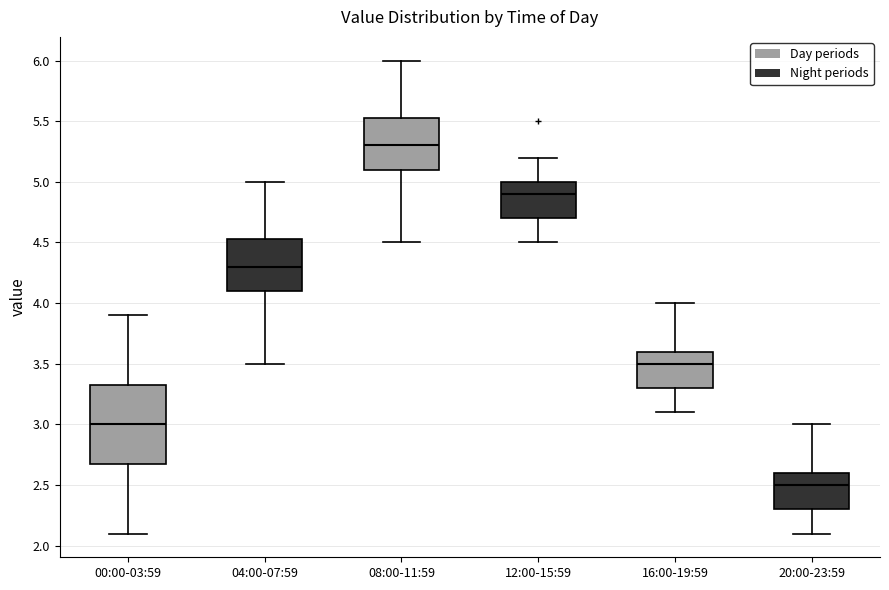

Comparing the boxes themselves (not the whiskers), which one is the tallest?

00:00-03:59